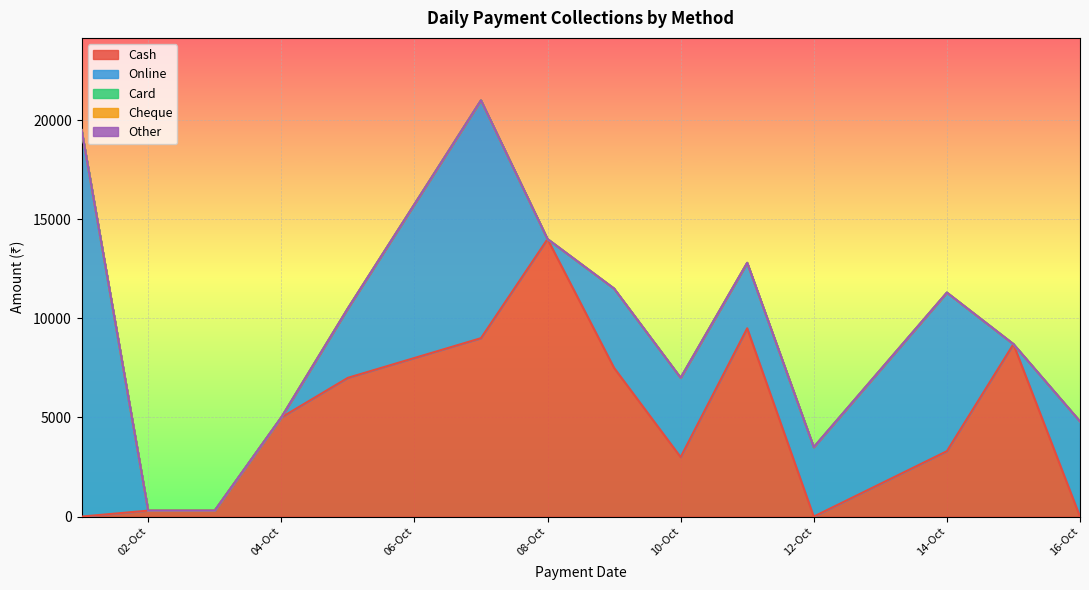

The Cash series shows 521 at 03-10-2024. True or false?

False